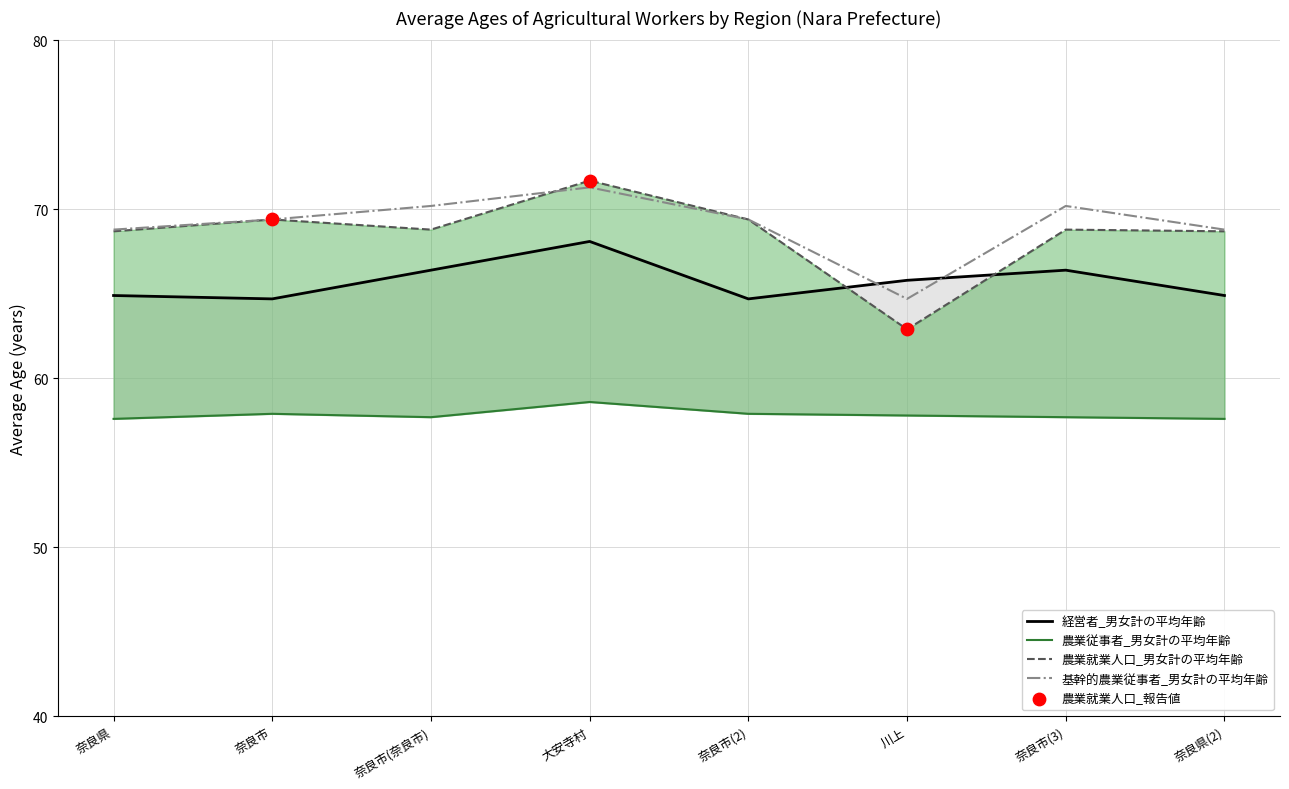

Is the value of 農業従事者_男女計の平均年齢 at 奈良市(2) greater than the value of 経営者_男女計の平均年齢 at 奈良市(2)?

No